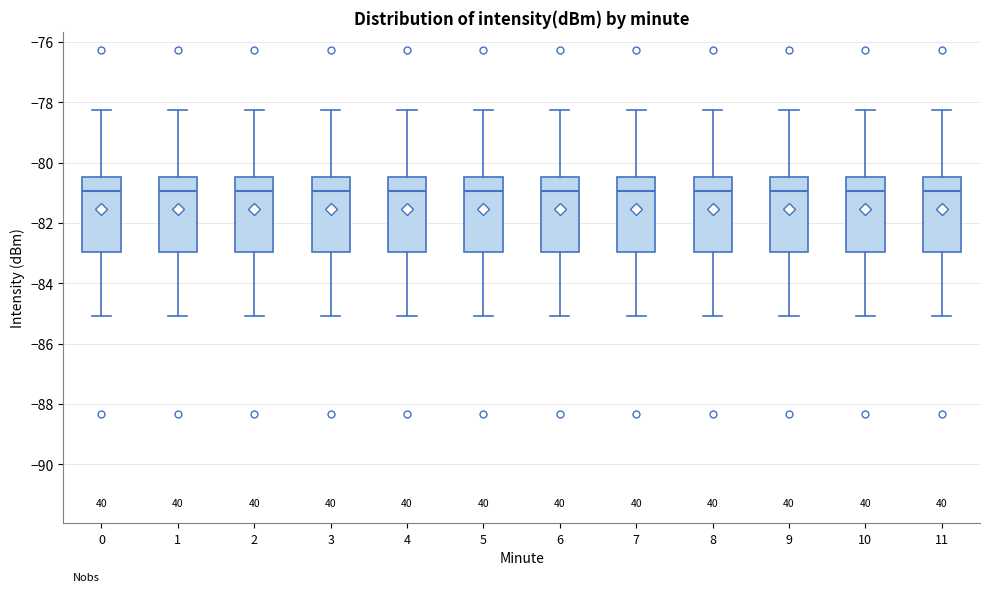

Where does the upper whisker of the box at x = 4 end on the y-axis? The values are not printed on the chart, so give them approximately, as read against the axis.

-78.2